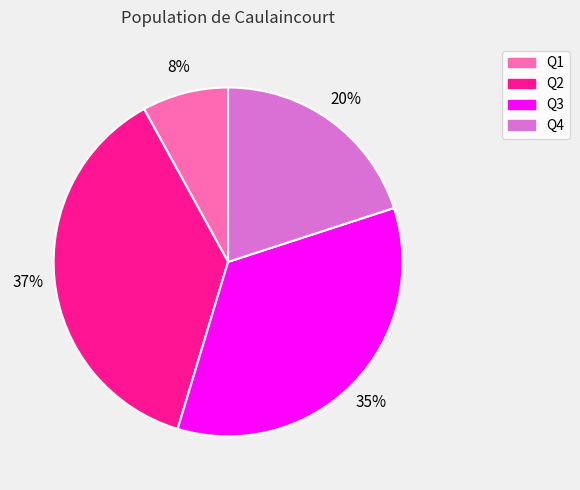

Between Q3 and Q1, which is larger?

Q3